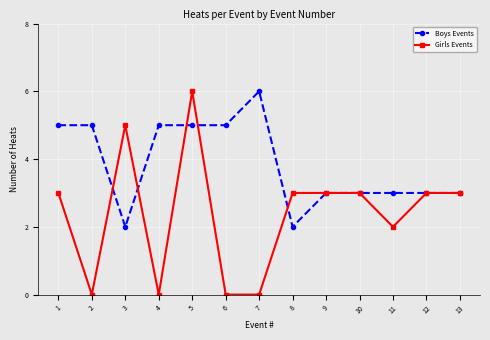

What is the maximum value shown in the chart?

6